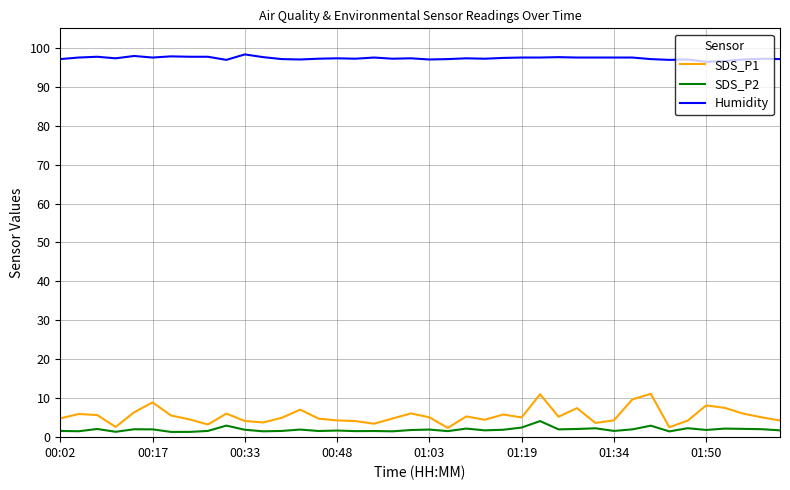

True or false: Humidity and SDS_P1 intersect in this chart.

False